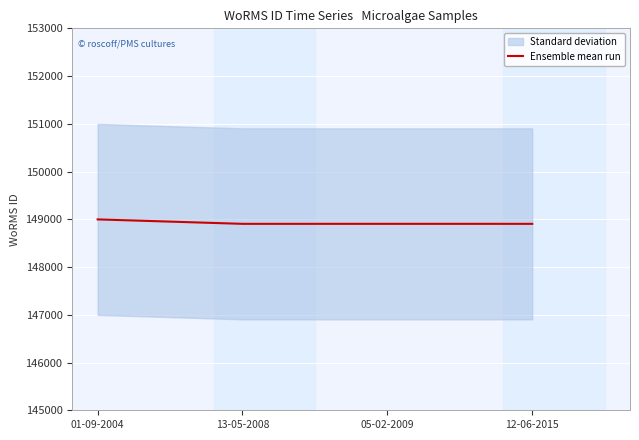

Reading right to left, list all the values displayed in this chart.

148905	148905	148905	148998